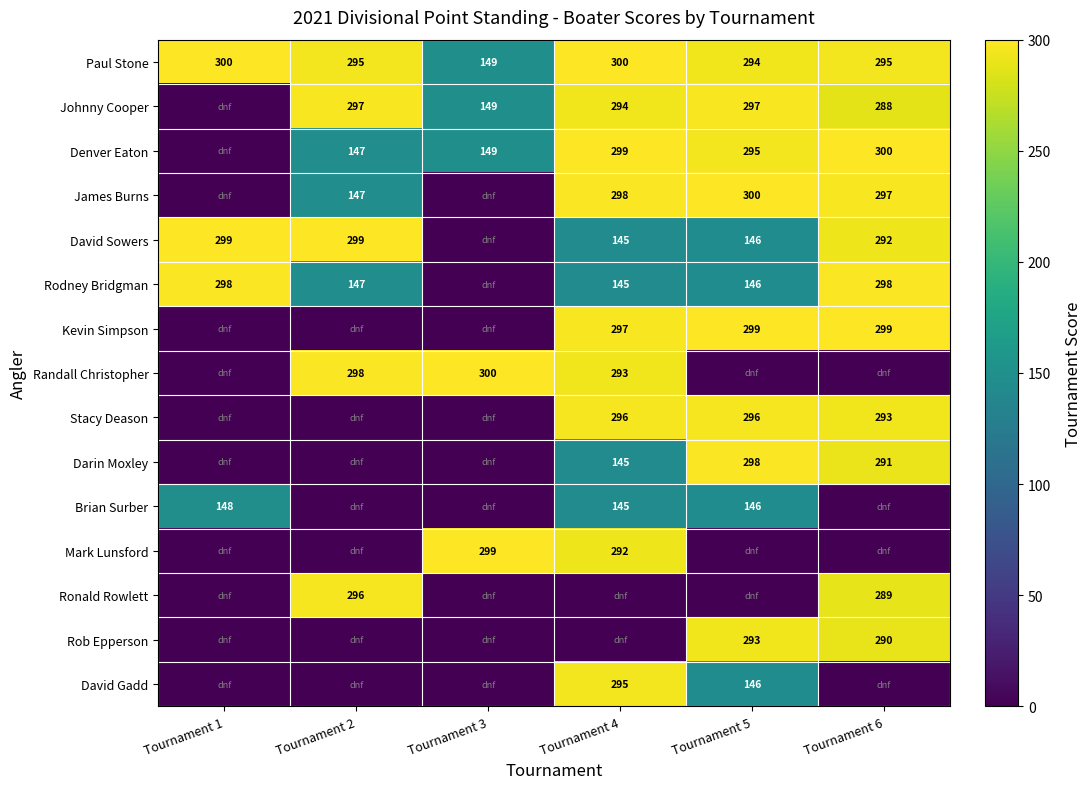

The Randall Christopher series shows 300 at Tournament 3. True or false?

True